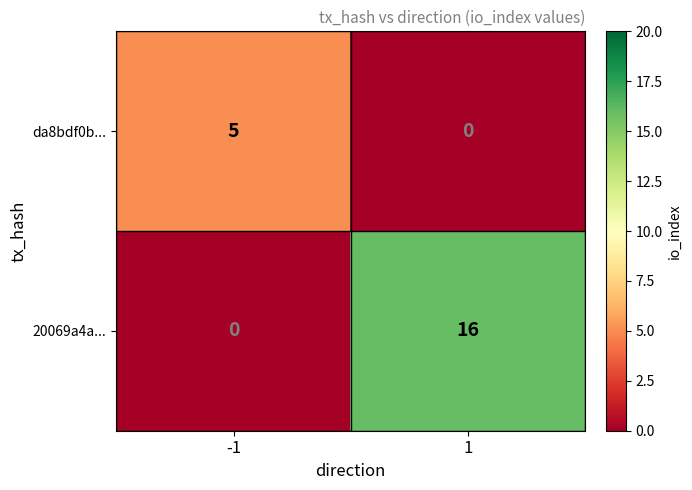

Which series has the largest range (max minus min)?

20069a4a...